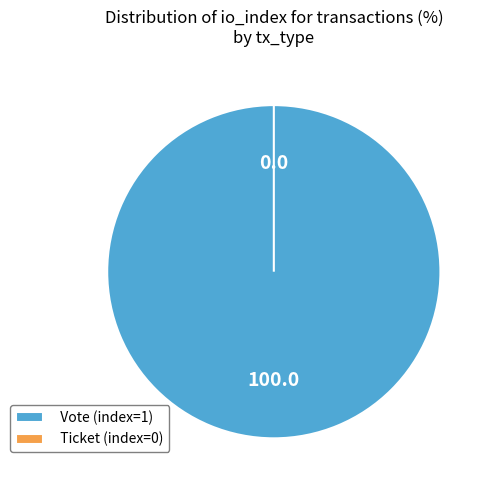

To the nearest percent, what portion does Vote (index=1) represent?

100%